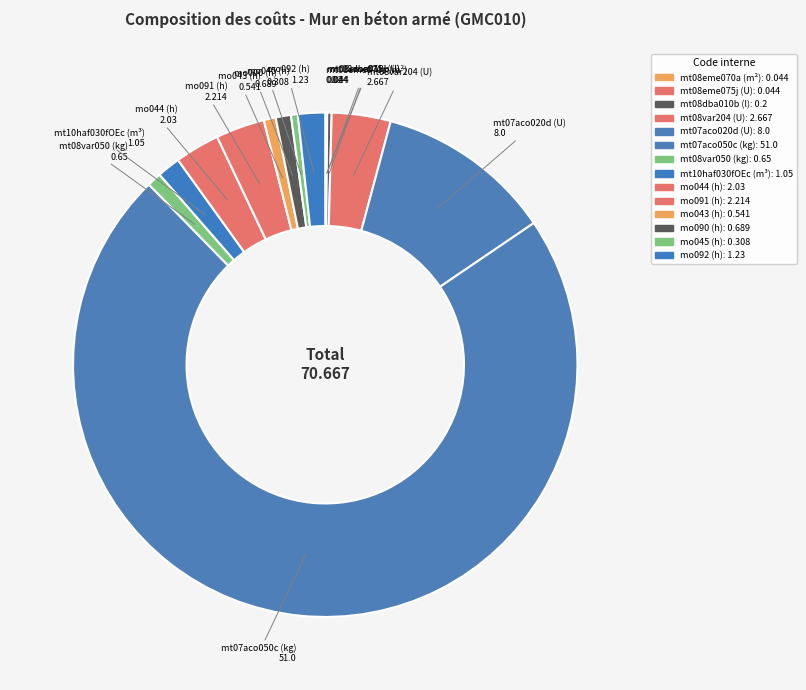

Which slice represents more than half of the pie?

mt07aco050c (kg)